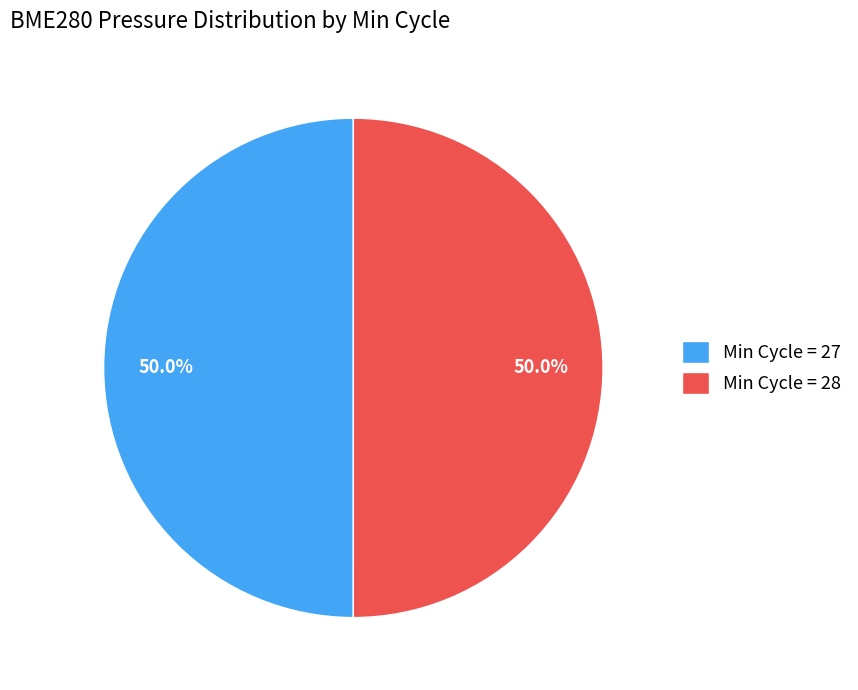

What is the total percentage of Min Cycle = 27 and Min Cycle = 28?

100.0%